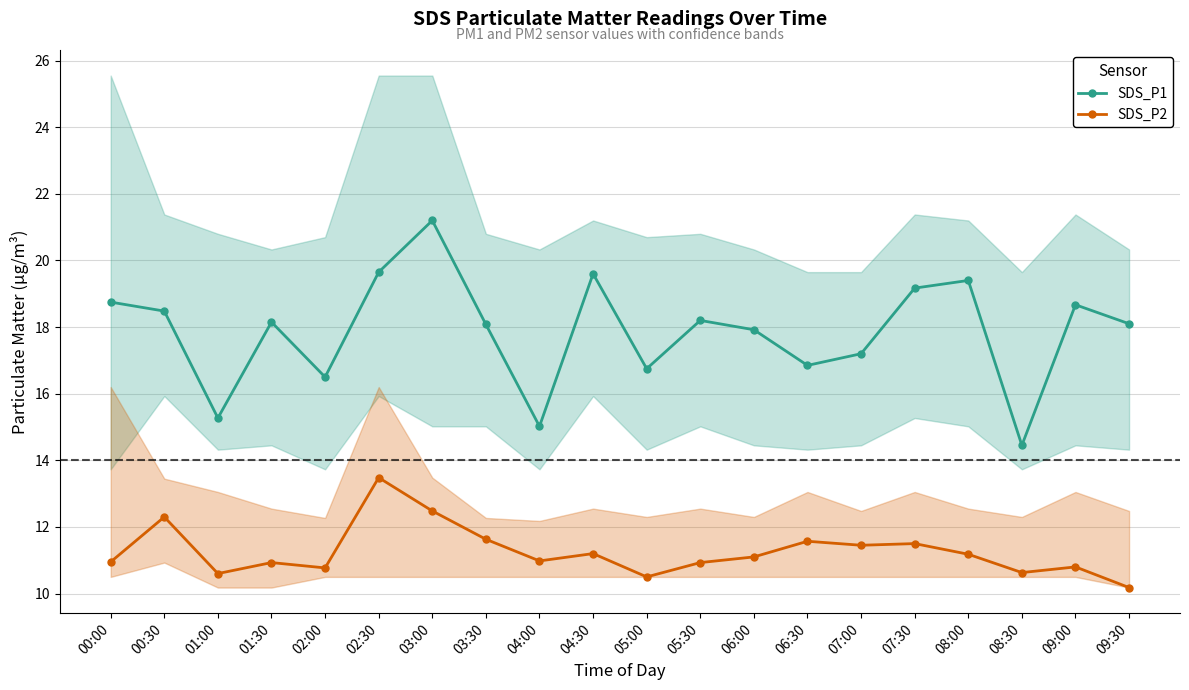

What is the label of the 1st point from the left?

00:00